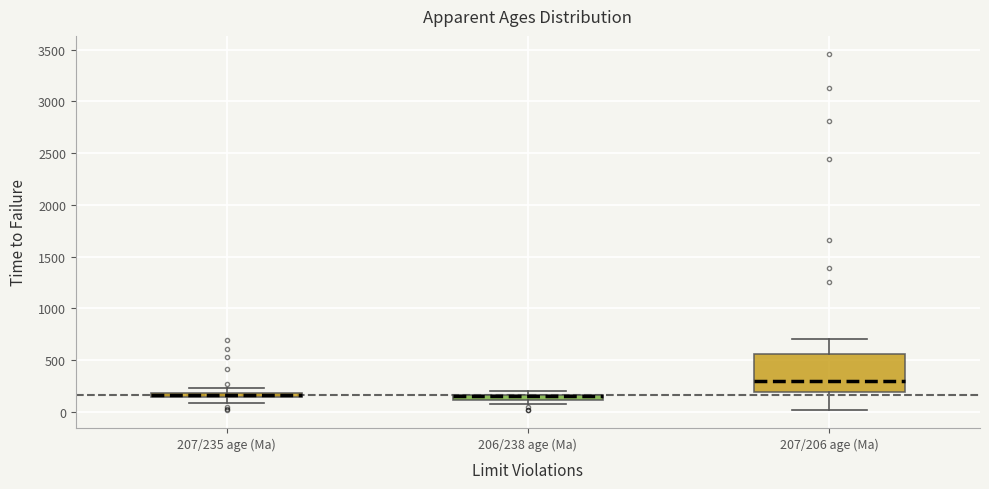

Which box is the tallest, from its lower edge to its upper edge?

207/206 age (Ma)